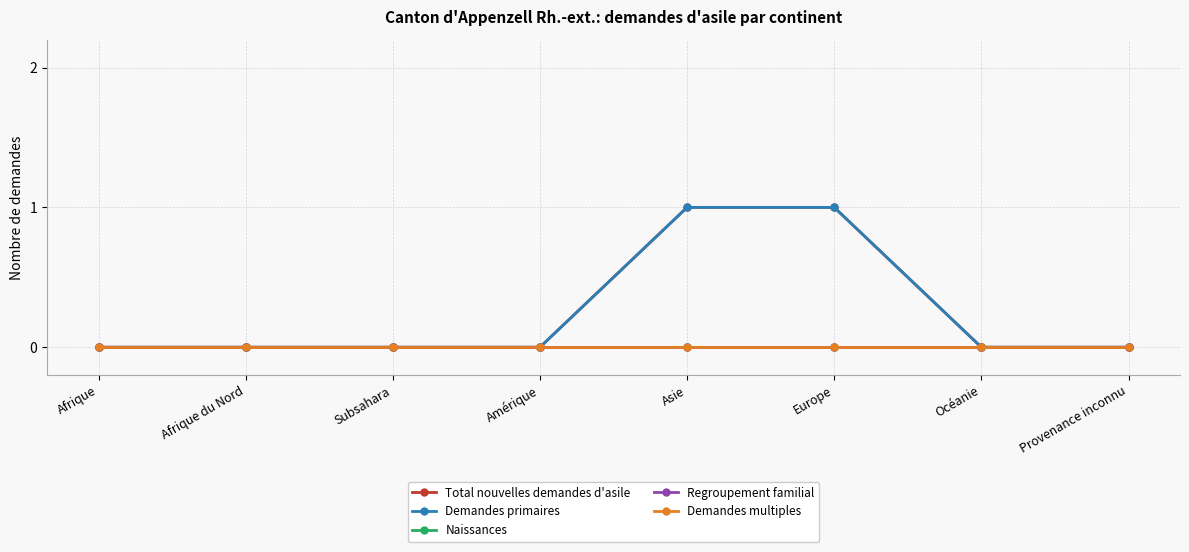

Which series has the largest range (max minus min)?

Total nouvelles demandes d'asile